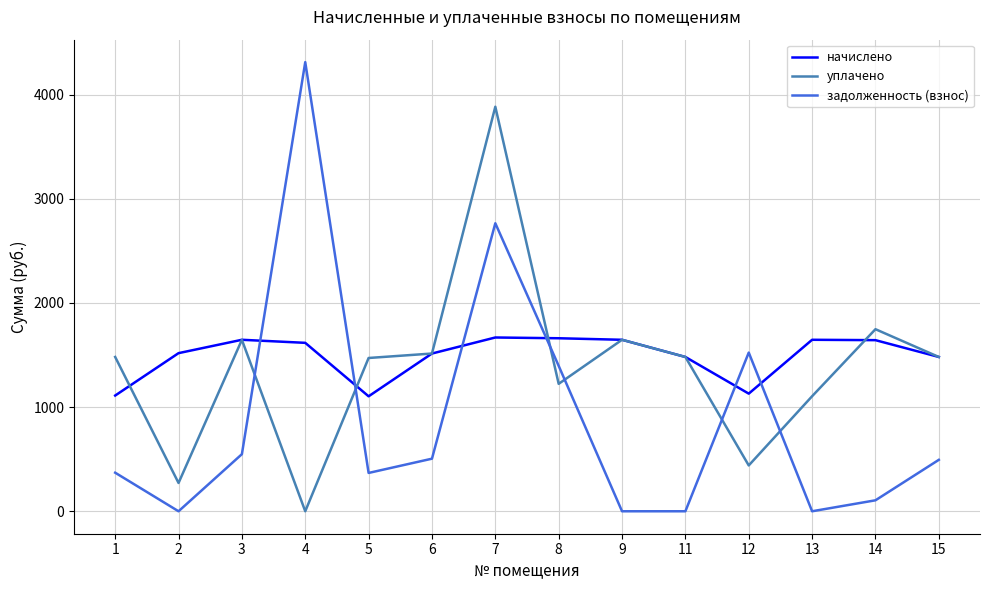

Which series has the widest spread of values?

задолженность (взнос)